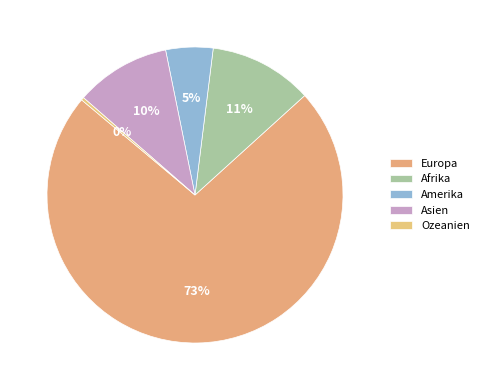

To the nearest percent, what is the average slice percentage?

20%